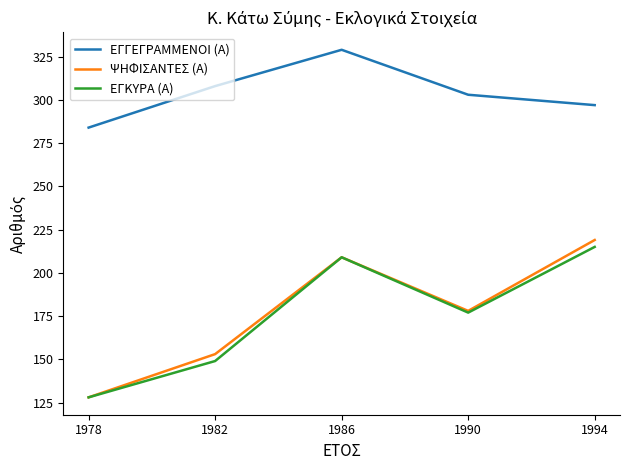

The ΨΗΦΙΣΑΝΤΕΣ (Α) series shows 178 at 1990. True or false?

True